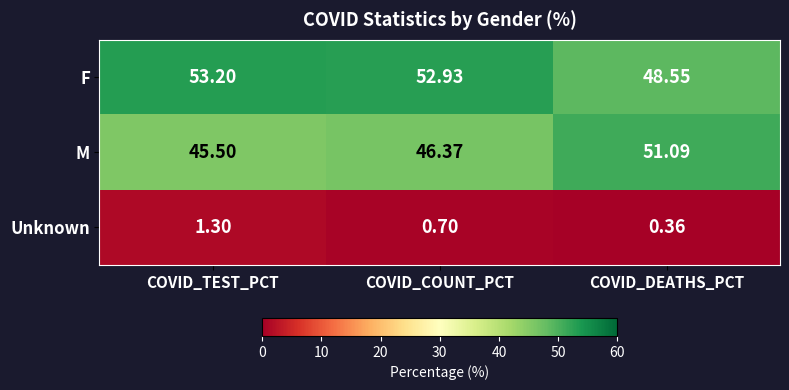

Which series has the largest range (max minus min)?

M